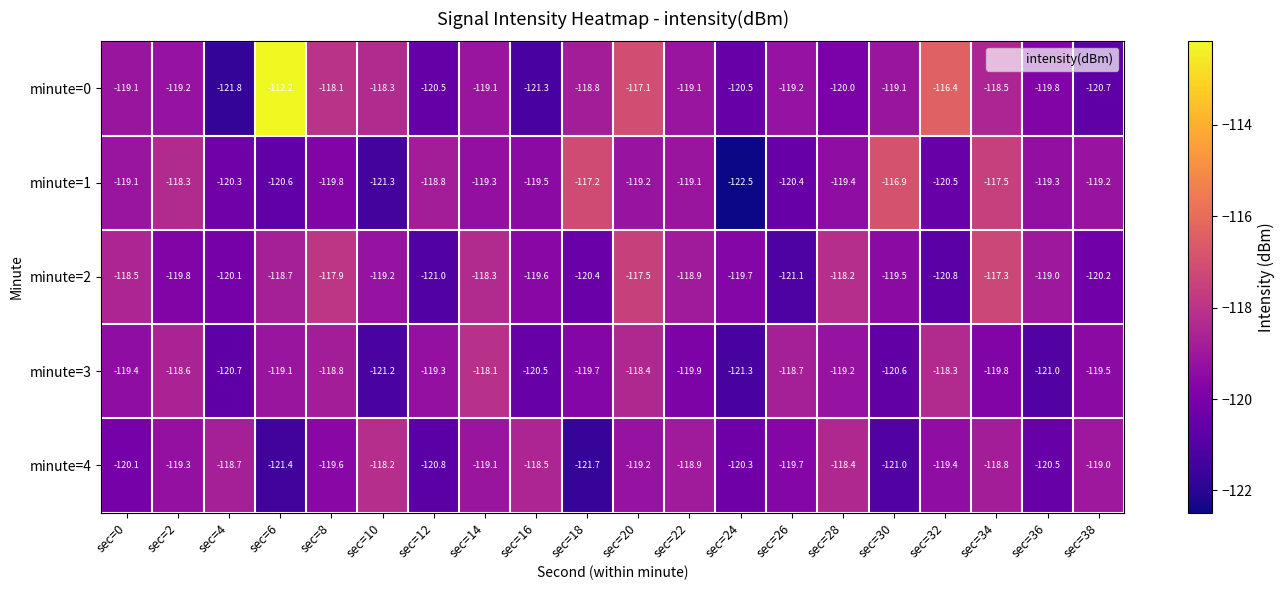

Which series changed the most between sec=18 and sec=24?

minute=1